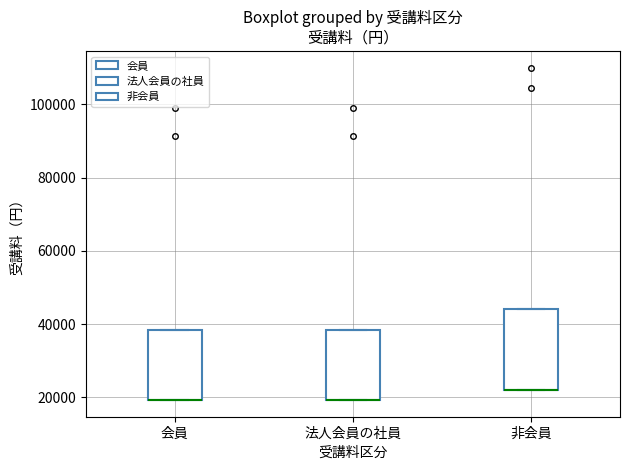

Comparing the boxes themselves (not the whiskers), which one is the tallest?

非会員